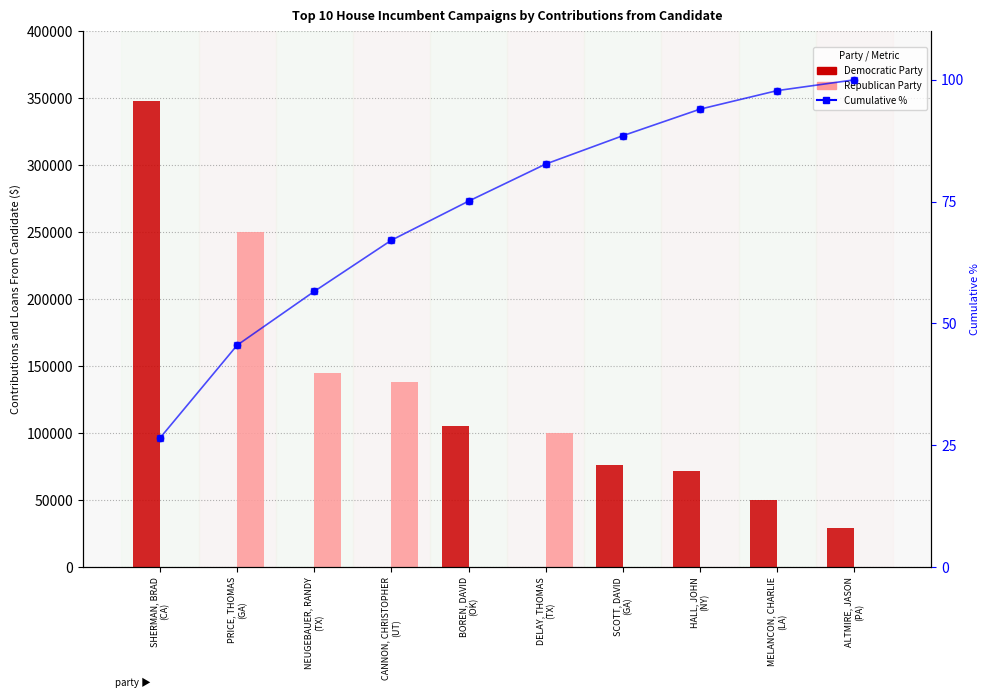

Which series has the largest total across all categories?

Democratic Party